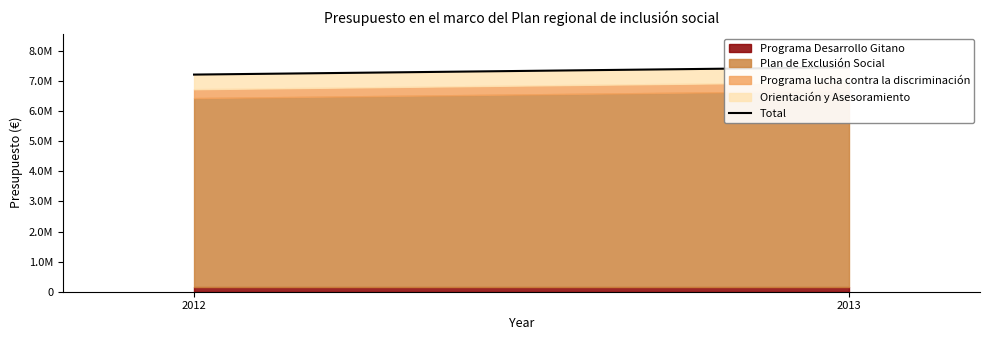

Reading left to right, what are all the values shown in this chart?

2012=7219025	2013=7461013